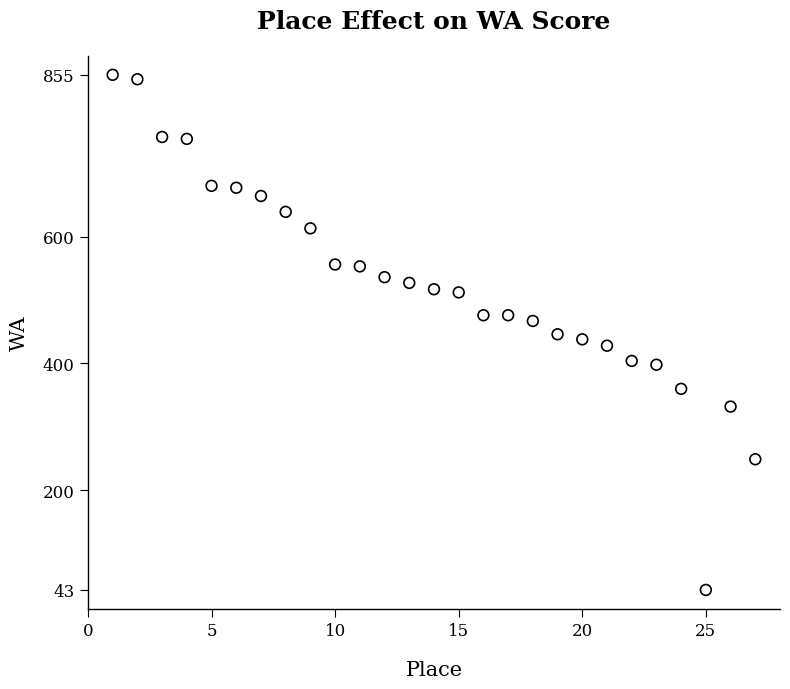

What is the range of X values (max minus min)?

26